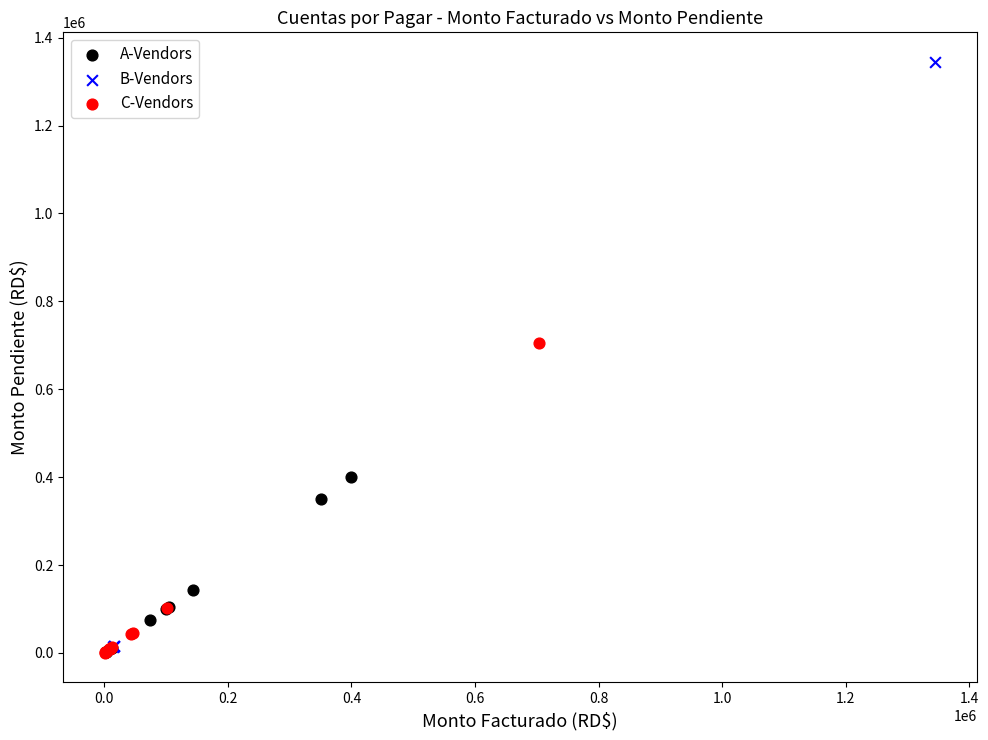

Which series has the widest spread of Y values?

B-Vendors